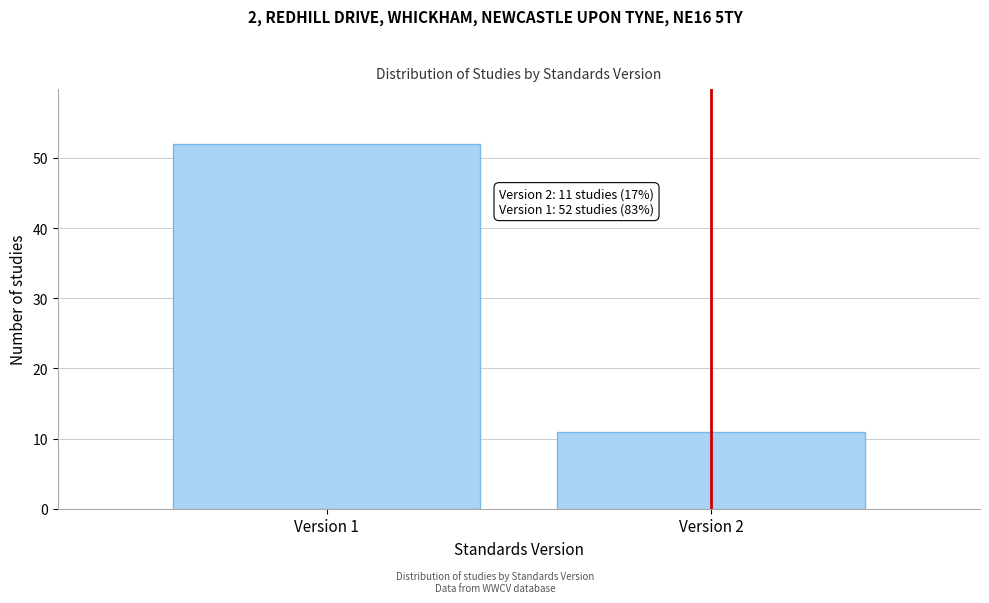

Reading left to right, extract all data points from this chart.

52	11